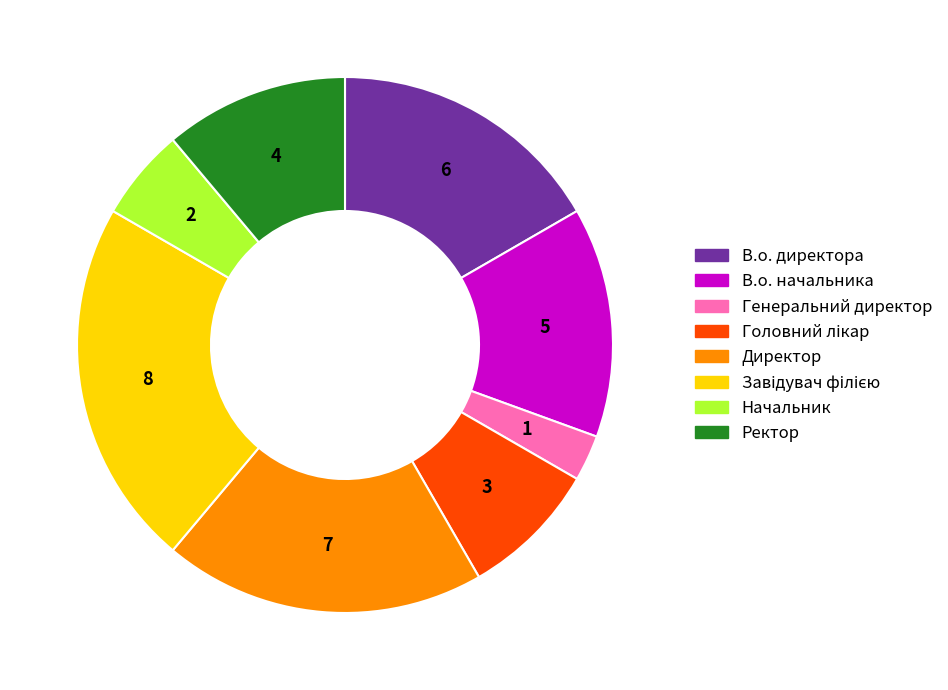

Which has a higher value, Директор or В.о. директора?

Директор